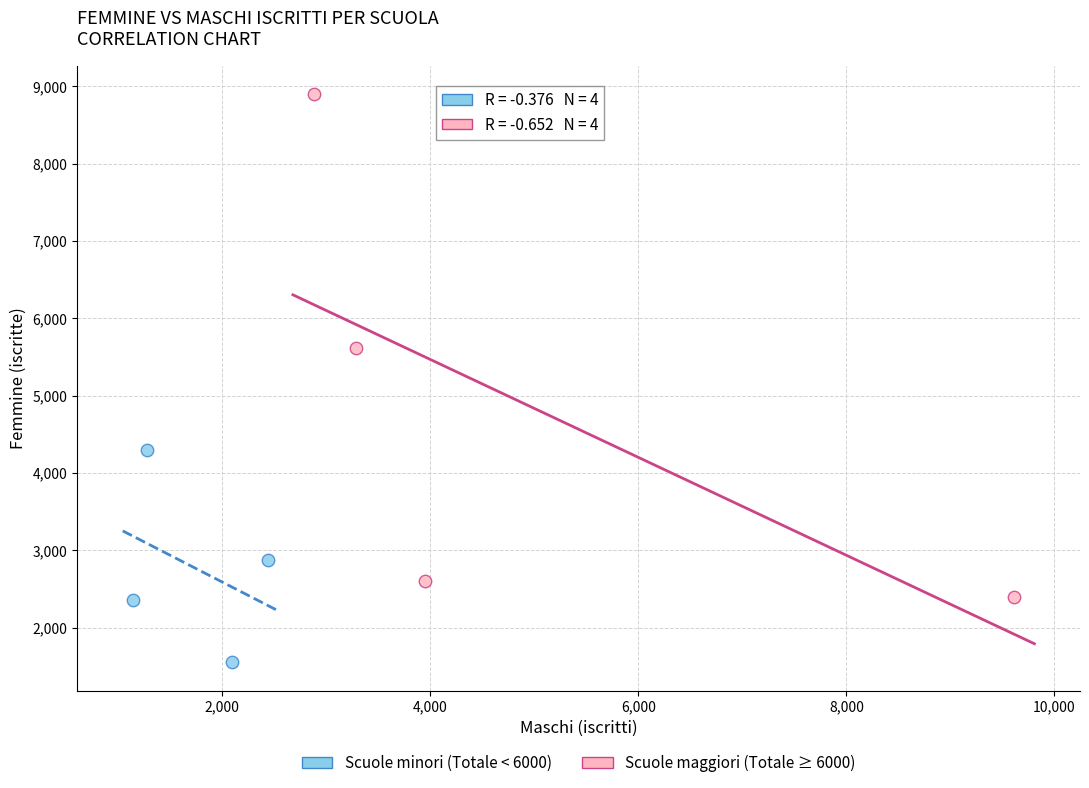

Which series contains the lowest Y value?

Scuole minori (Totale < 6000)